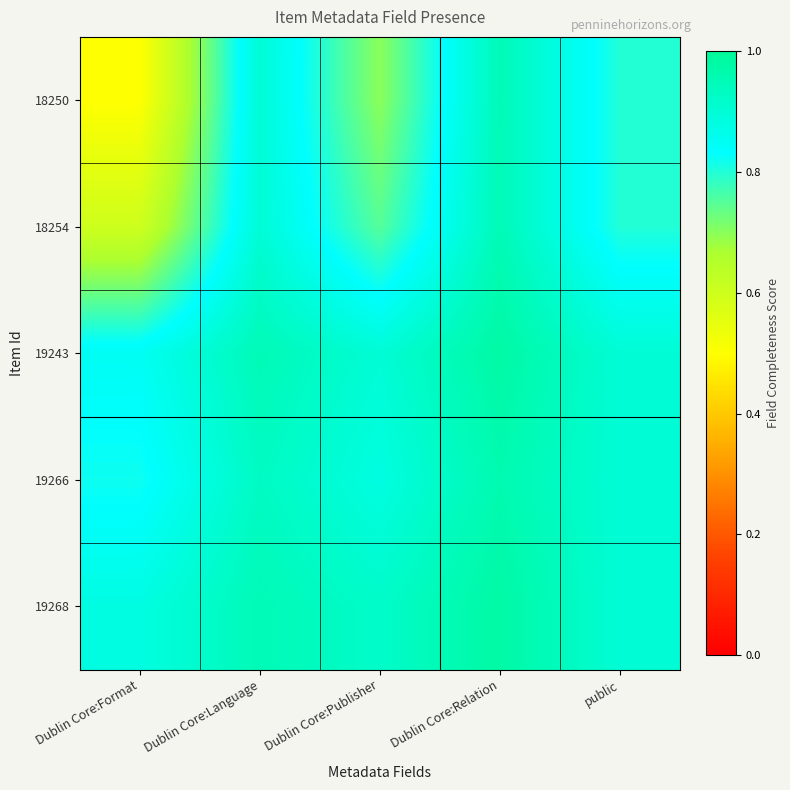

Rank the series by their maximum value, from lowest to highest.

18250, 18254, 19266, 19243, 19268